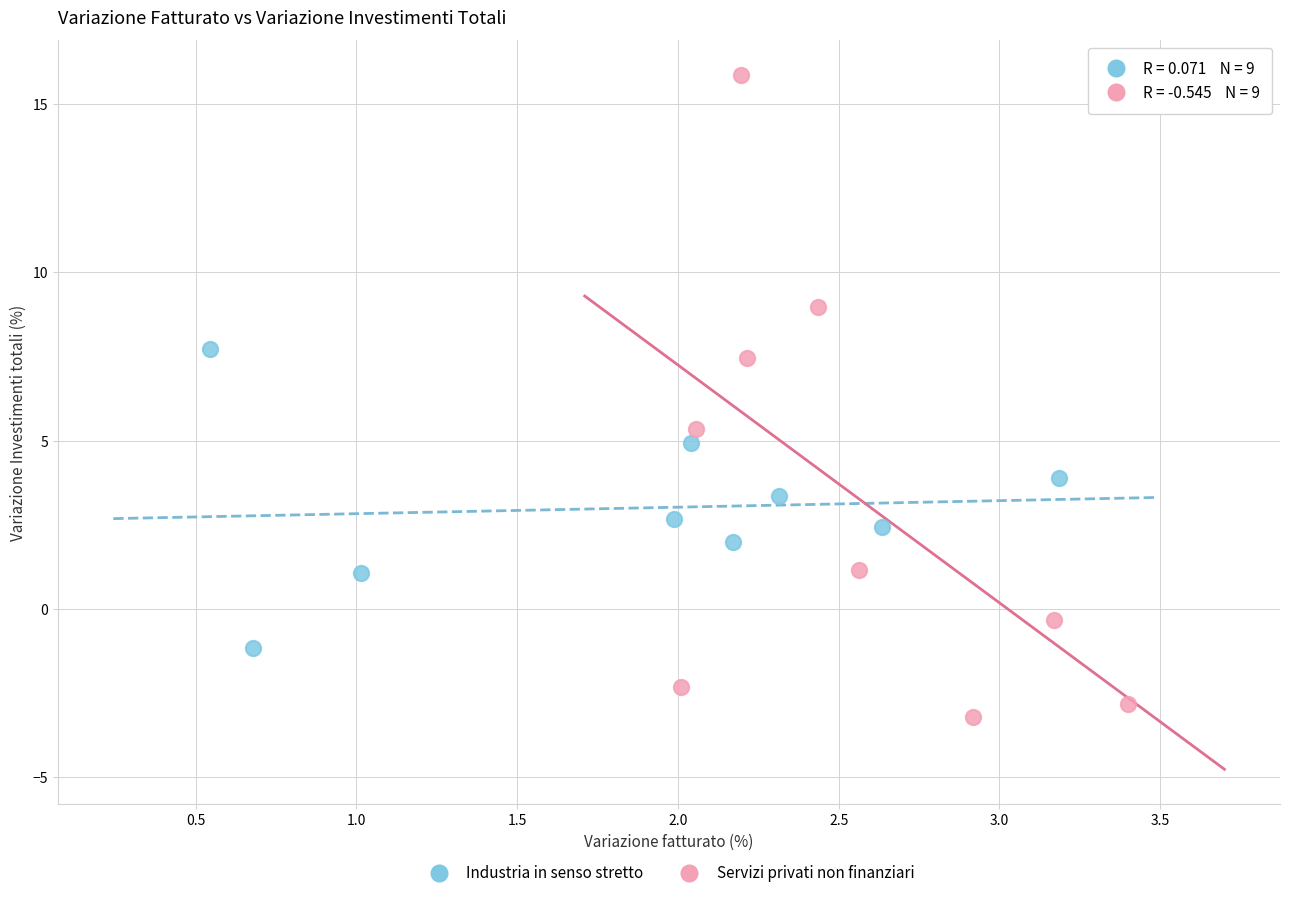

Which series has the largest Y range (max minus min)?

Servizi privati non finanziari